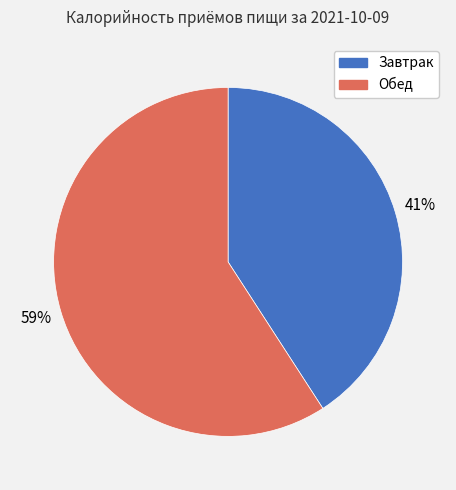

Which category has the smallest portion of the pie?

Завтрак